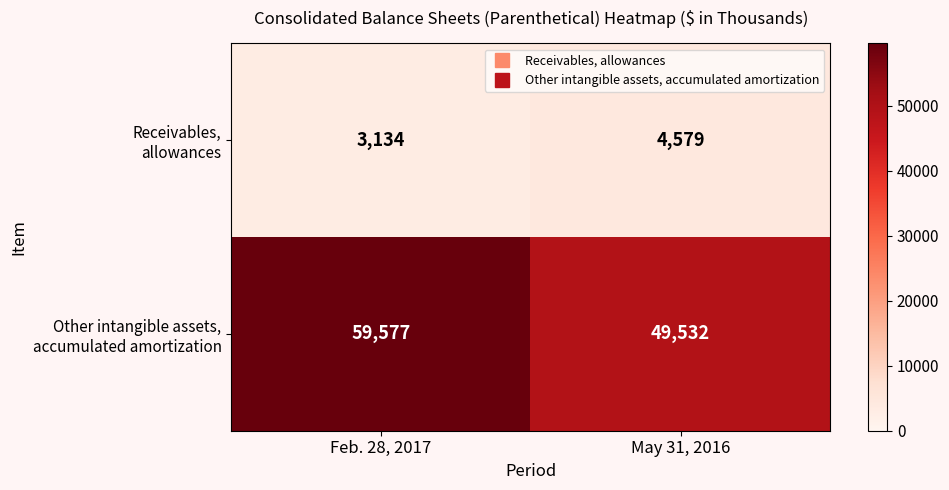

What is the difference between the highest and lowest values at Feb. 28, 2017?

56443